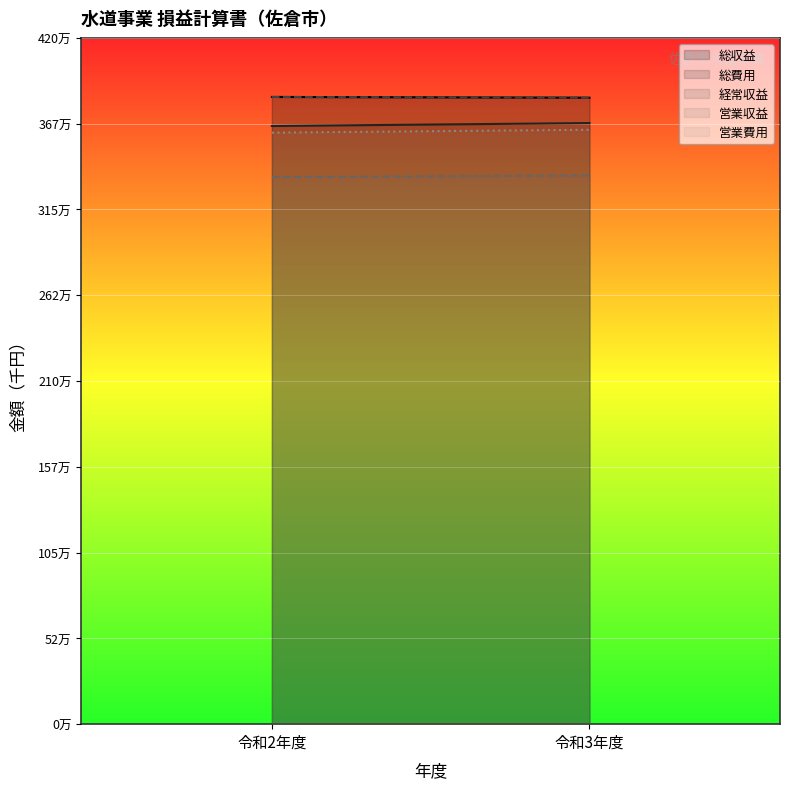

Is the value of 営業費用 at 令和2年度 greater than the value of 経常収益 at 令和3年度?

No